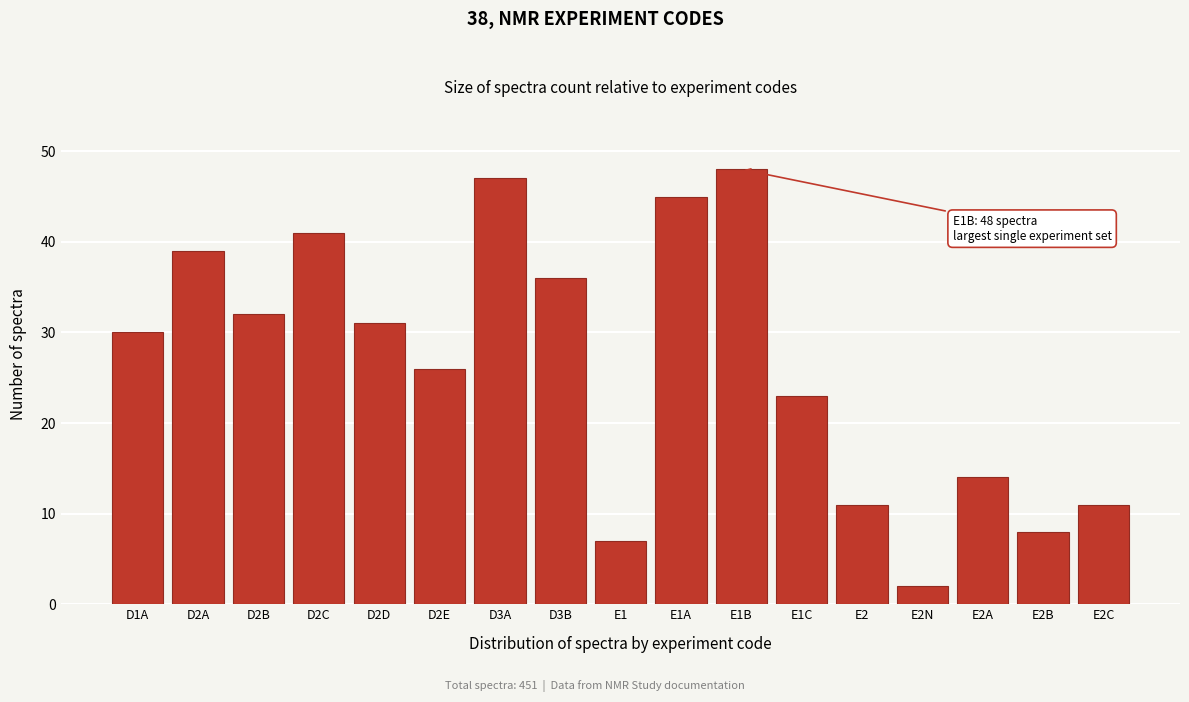

Reading left to right, list all the values displayed in this chart.

D1A=30	D2A=39	D2B=32	D2C=41	D2D=31	D2E=26	D3A=47	D3B=36	E1=7	E1A=45	E1B=48	E1C=23	E2=11	E2N=2	E2A=14	E2B=8	E2C=11